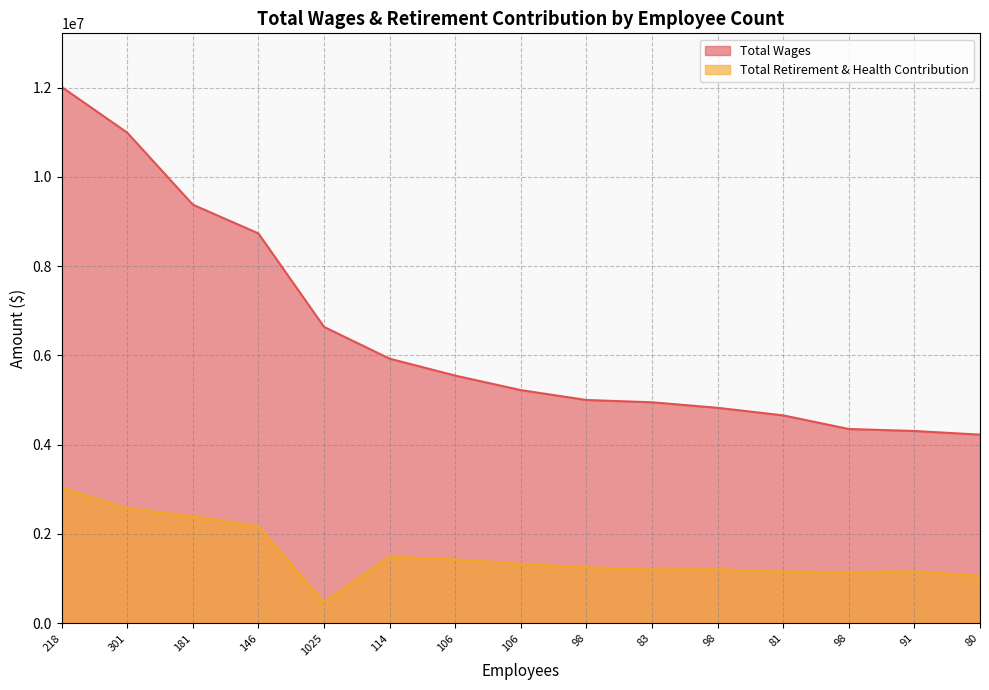

Reading left to right, extract all data points from this chart.

Total Wages: 12013666	10989846	9376704	8732275	6638556	5926704	5547817	5222503	5001242	4949789	4825805	4656606	4351172	4306690	4225050
Total Retirement & Health Contribution: 3034859	2571121	2395784	2167968	473034	1493632	1429125	1329145	1251101	1205118	1208224	1156722	1147897	1160594	1062689